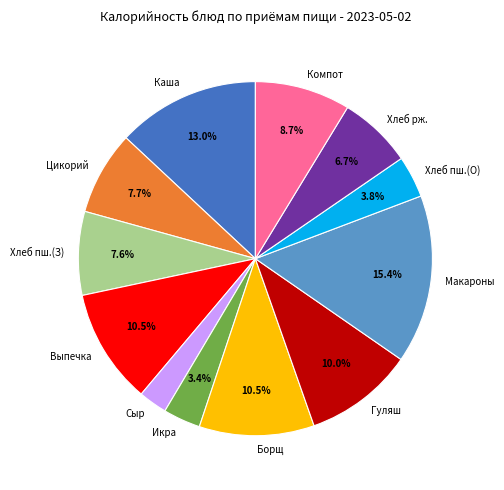

What is the largest slice in the pie chart?

Макароны